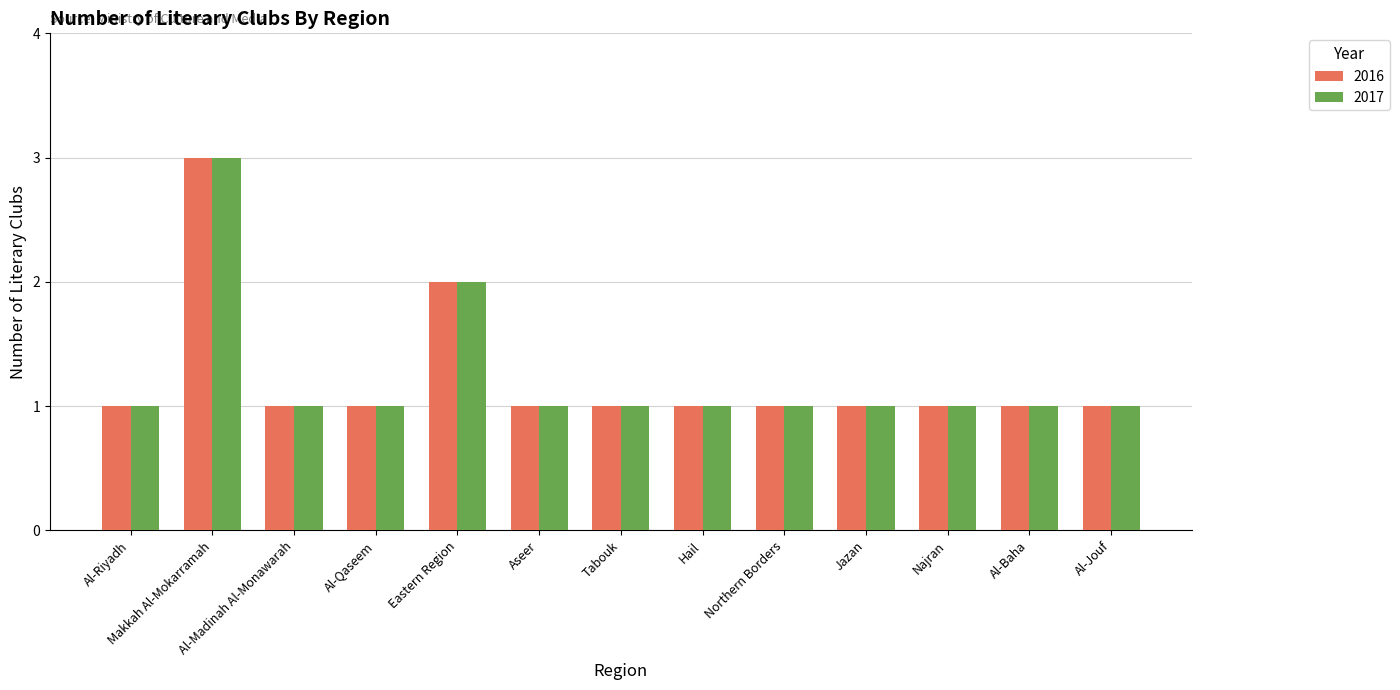

The value of 2016 at Makkah Al-Mokarramah is 1. True or false?

False